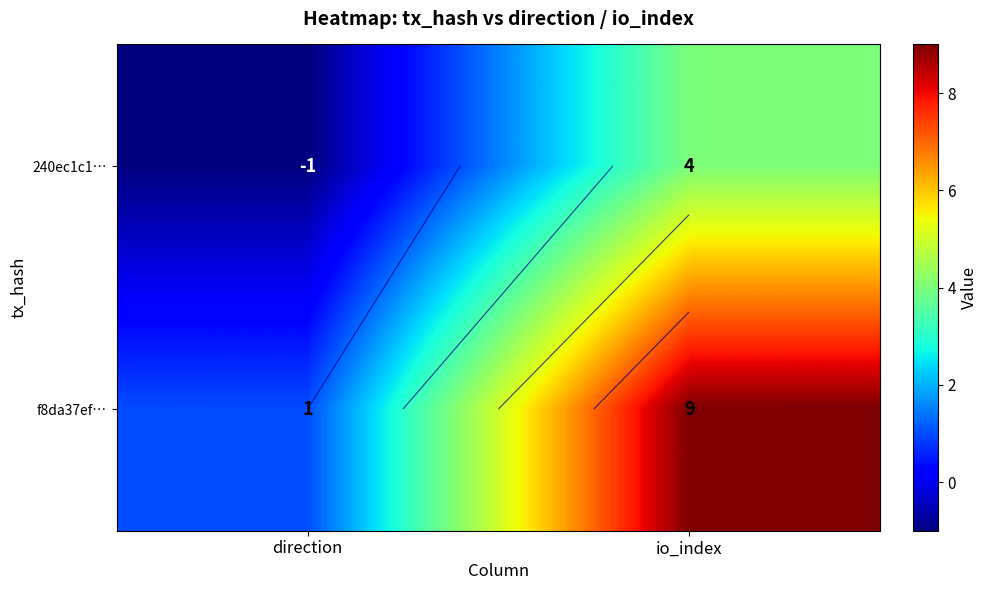

Which category has the lowest value across all series?

direction